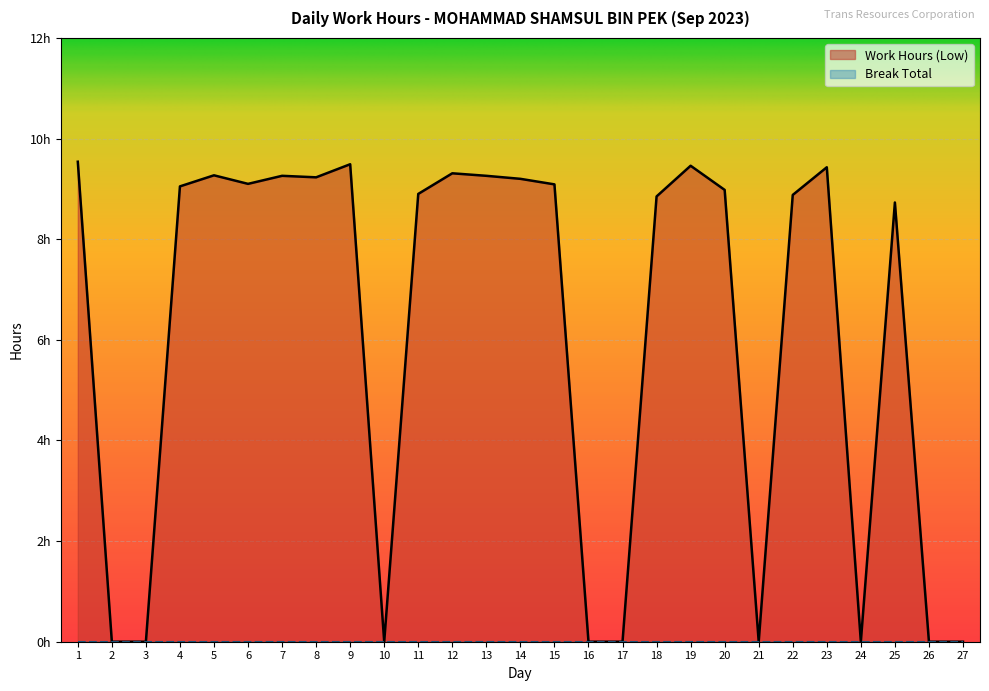

How many series are shown in this chart?

1